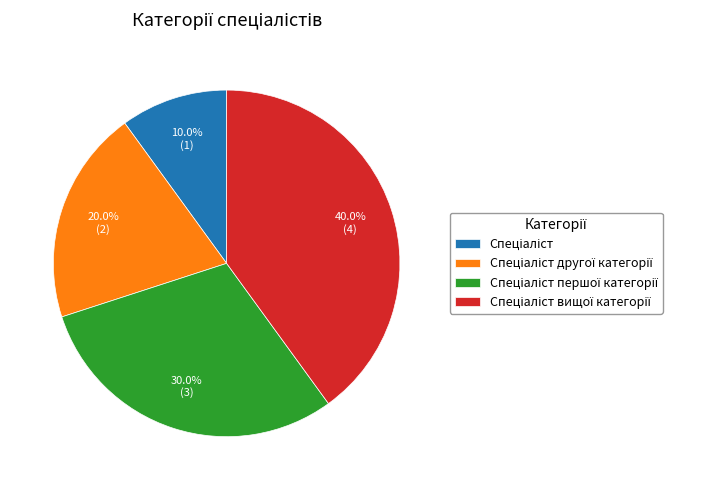

Is there a majority slice in this chart?

No